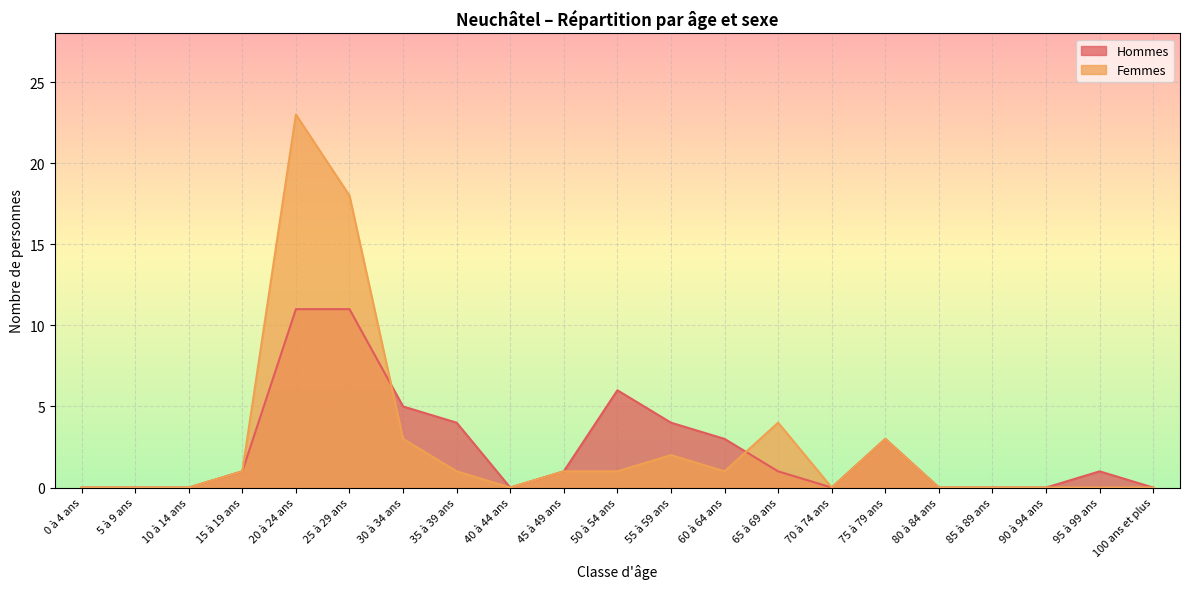

How many values in Femmes are above zero?

11